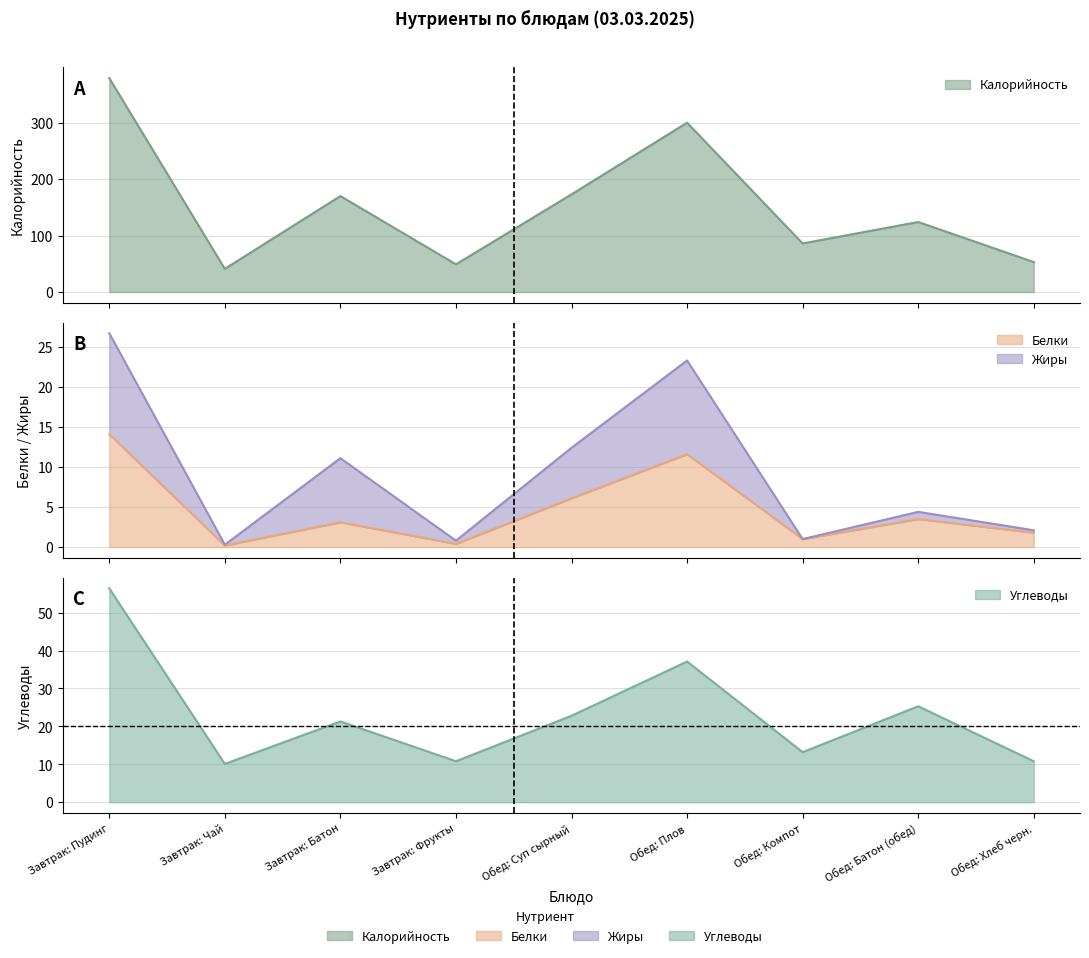

What is the label of the 9th point from the right?

Завтрак: Пудинг